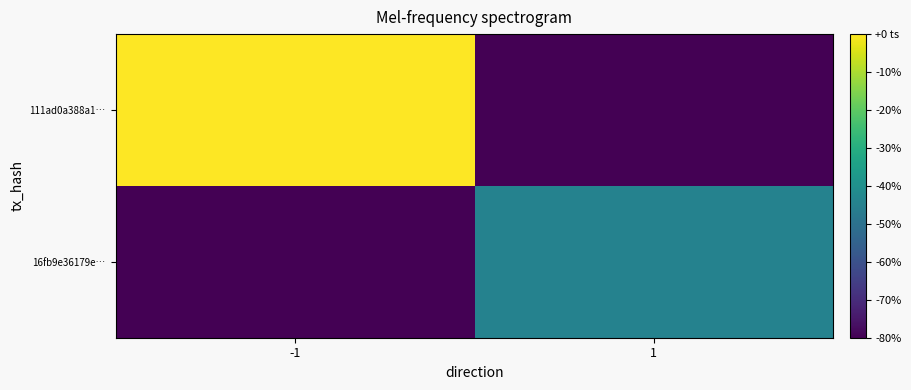

Which category has the lowest value in the 16fb9e36179e… series?

-1